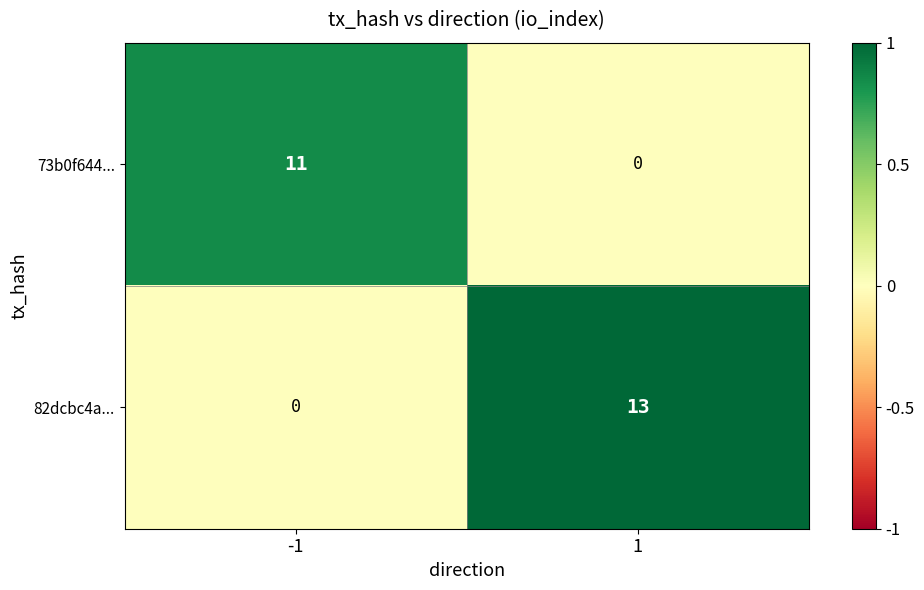

Read the 82dcbc4a... value at 1, to the nearest 5.

15